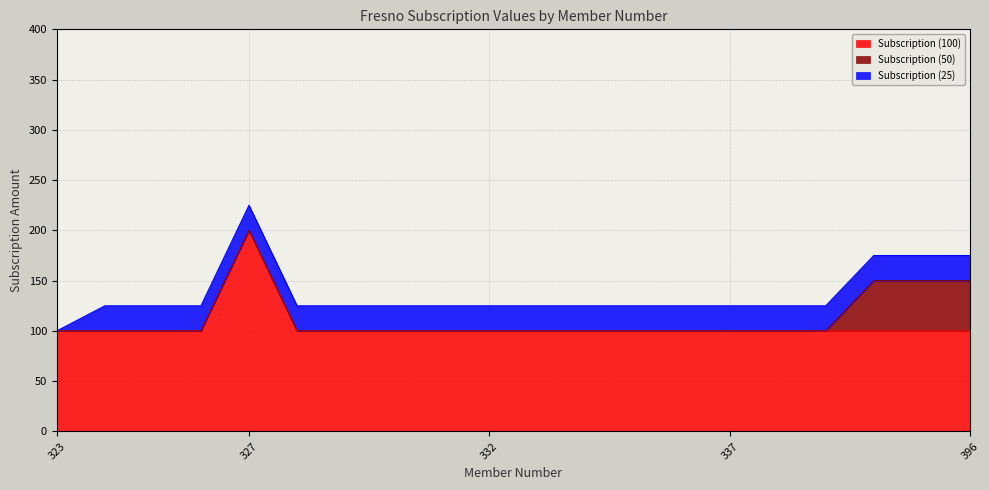

At which category does the chart reach its minimum across all series?

323